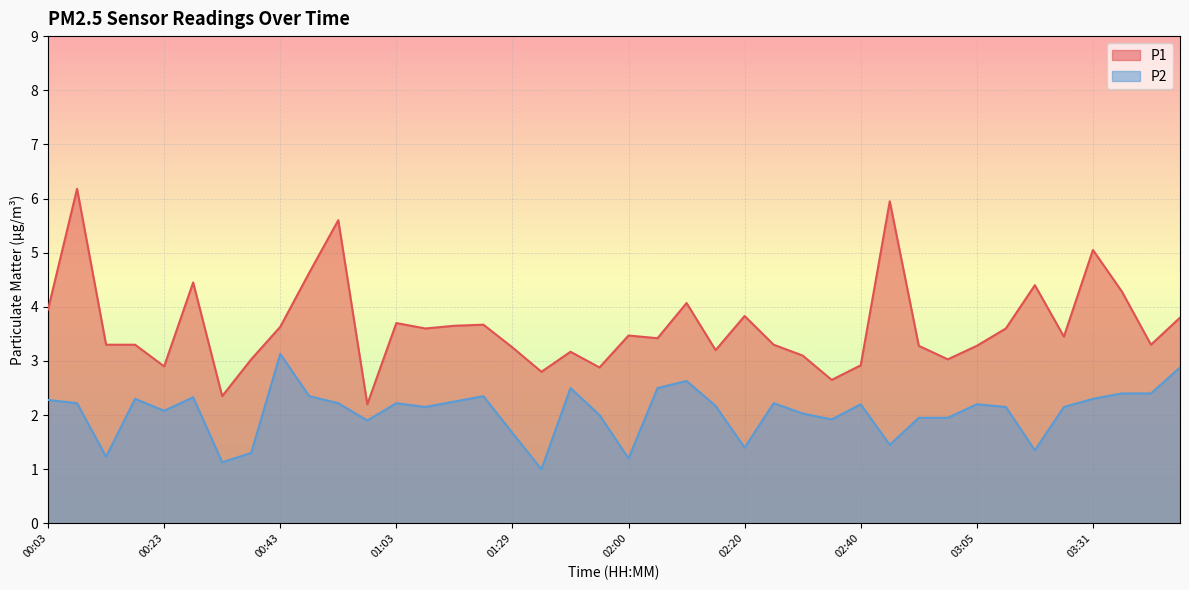

What is the minimum value shown in the chart?

1.0